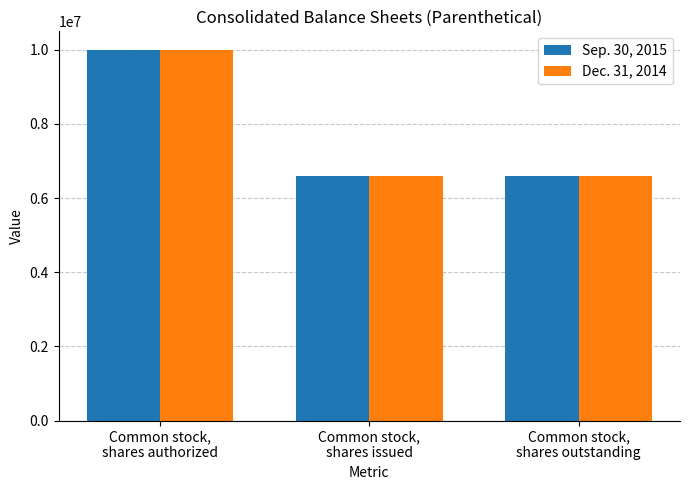

Is it true that Sep. 30, 2015 equals 1736946 at Common stock,
shares issued?

False